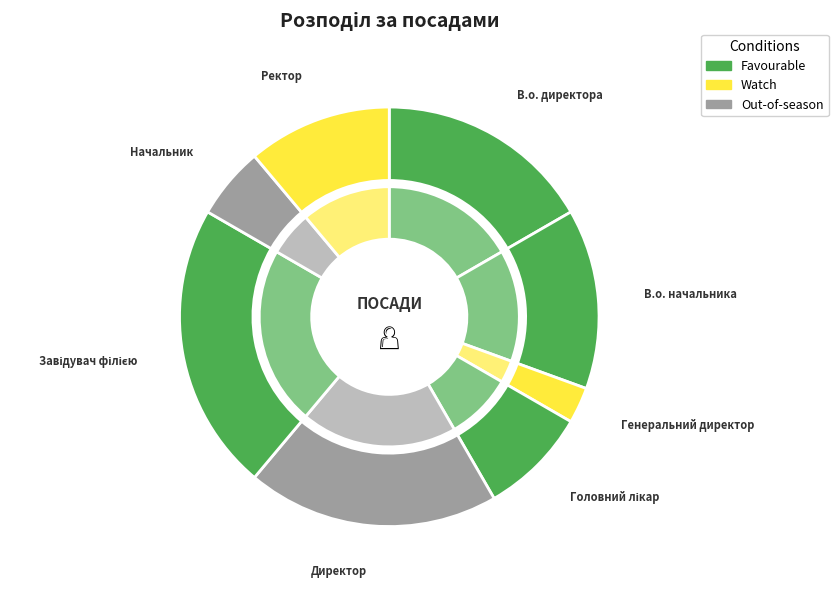

Does В.о. начальника account for over 50% of the chart?

No